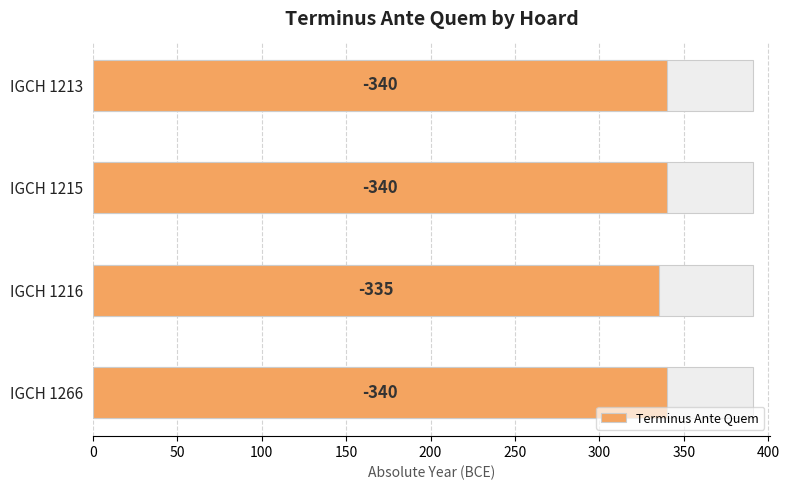

Reading left to right, transcribe all the data shown in this chart.

340	340	335	340